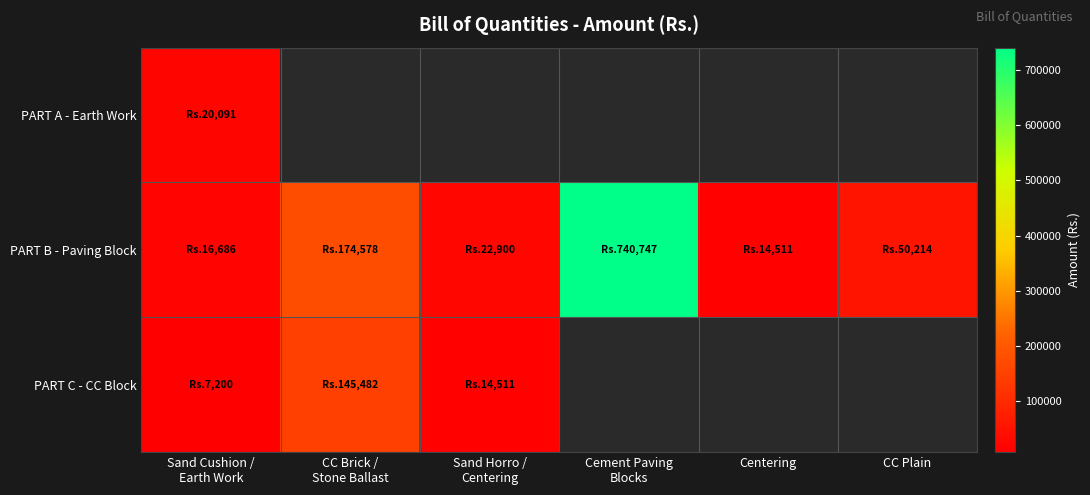

What is the highest value of the PART A - Earth Work series?

20090.8